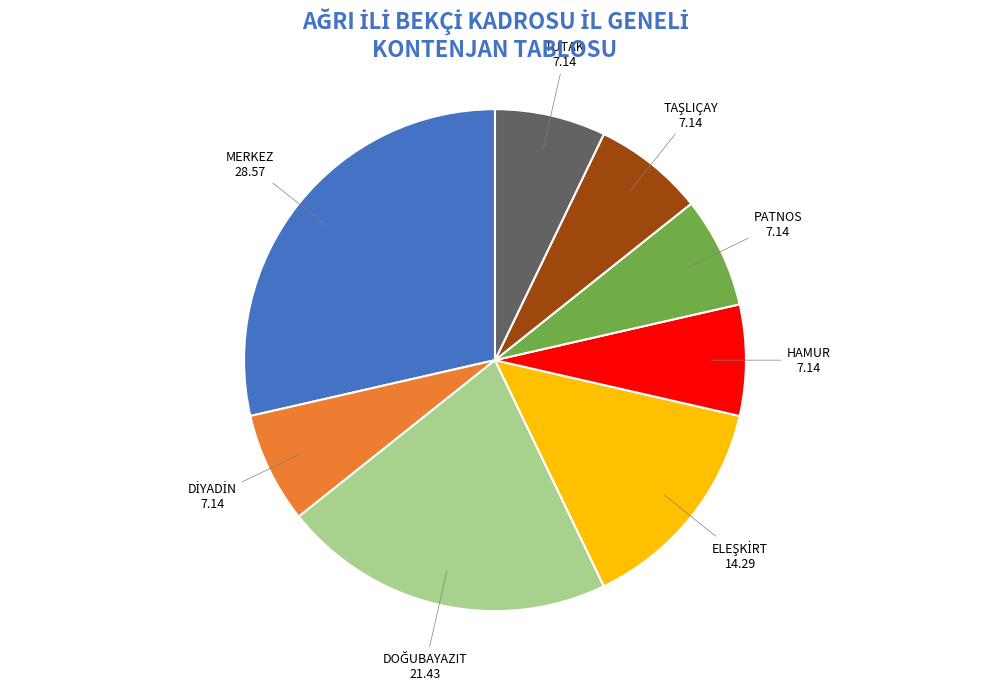

Count the number of slices in the pie.

8